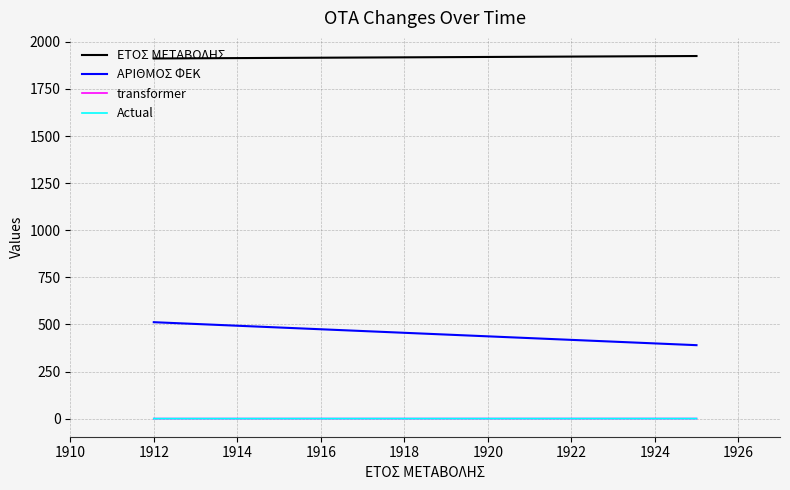

True or false: ΕΤΟΣ ΜΕΤΑΒΟΛΗΣ and ΑΡΙΘΜΟΣ ΦΕΚ cross at least once.

False